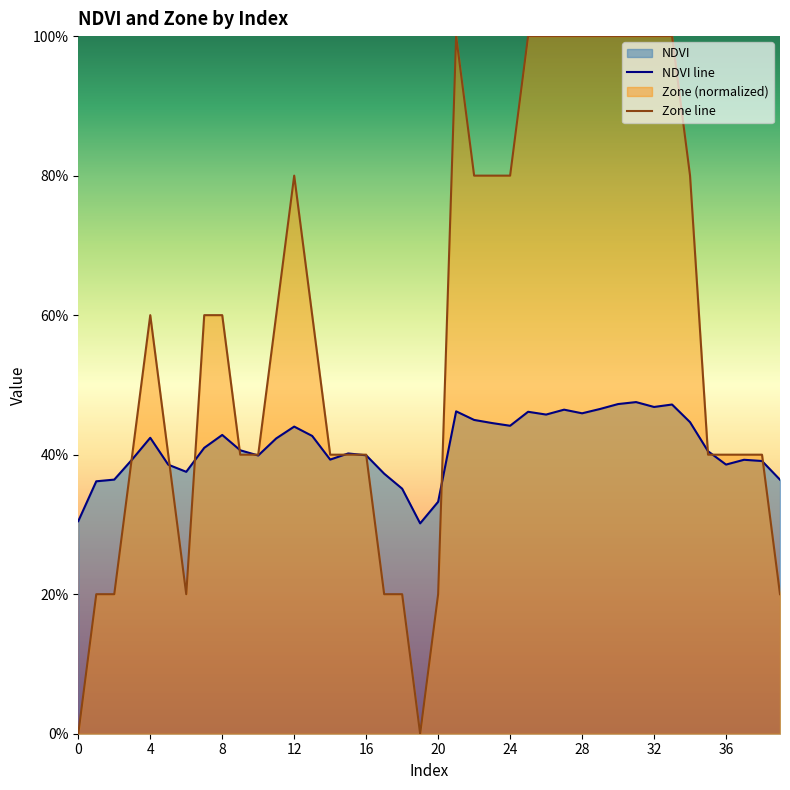

At which label does NDVI line reach its peak?

31